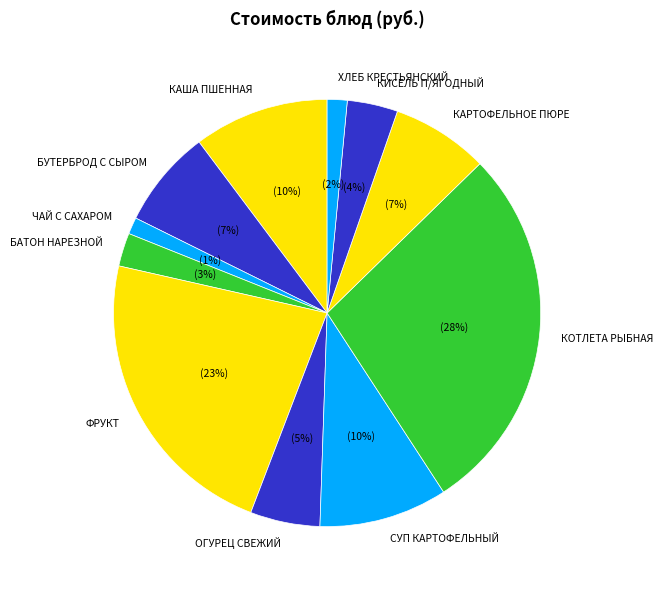

Which slice is the largest?

КОТЛЕТА РЫБНАЯ